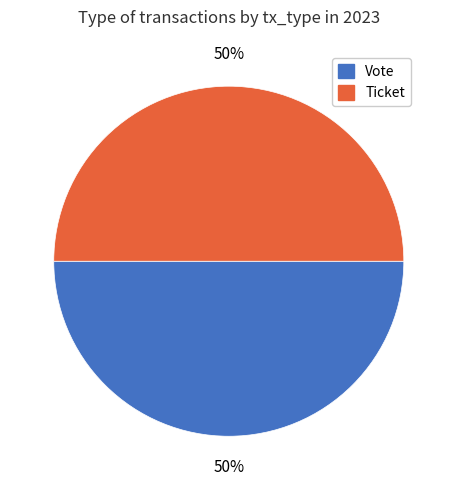

The Vote slice represents 99% of the pie. True or false?

False